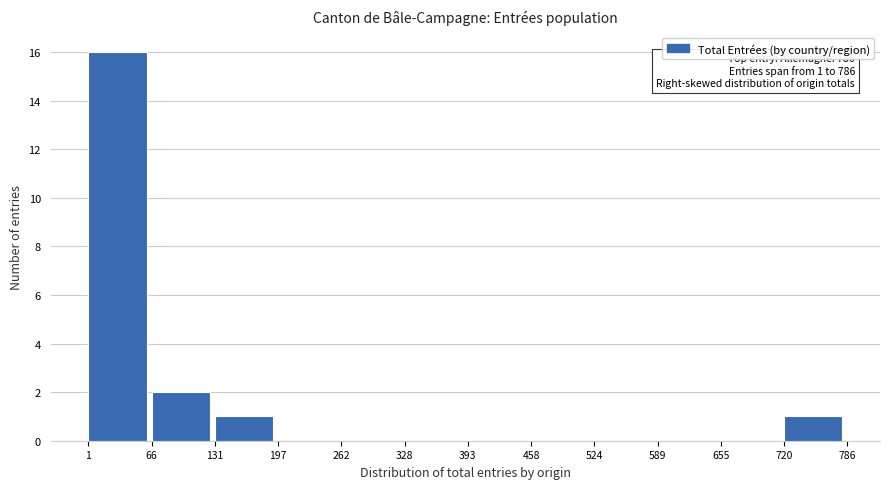

Over which range of the x-axis is the bar tallest?

1 to 66